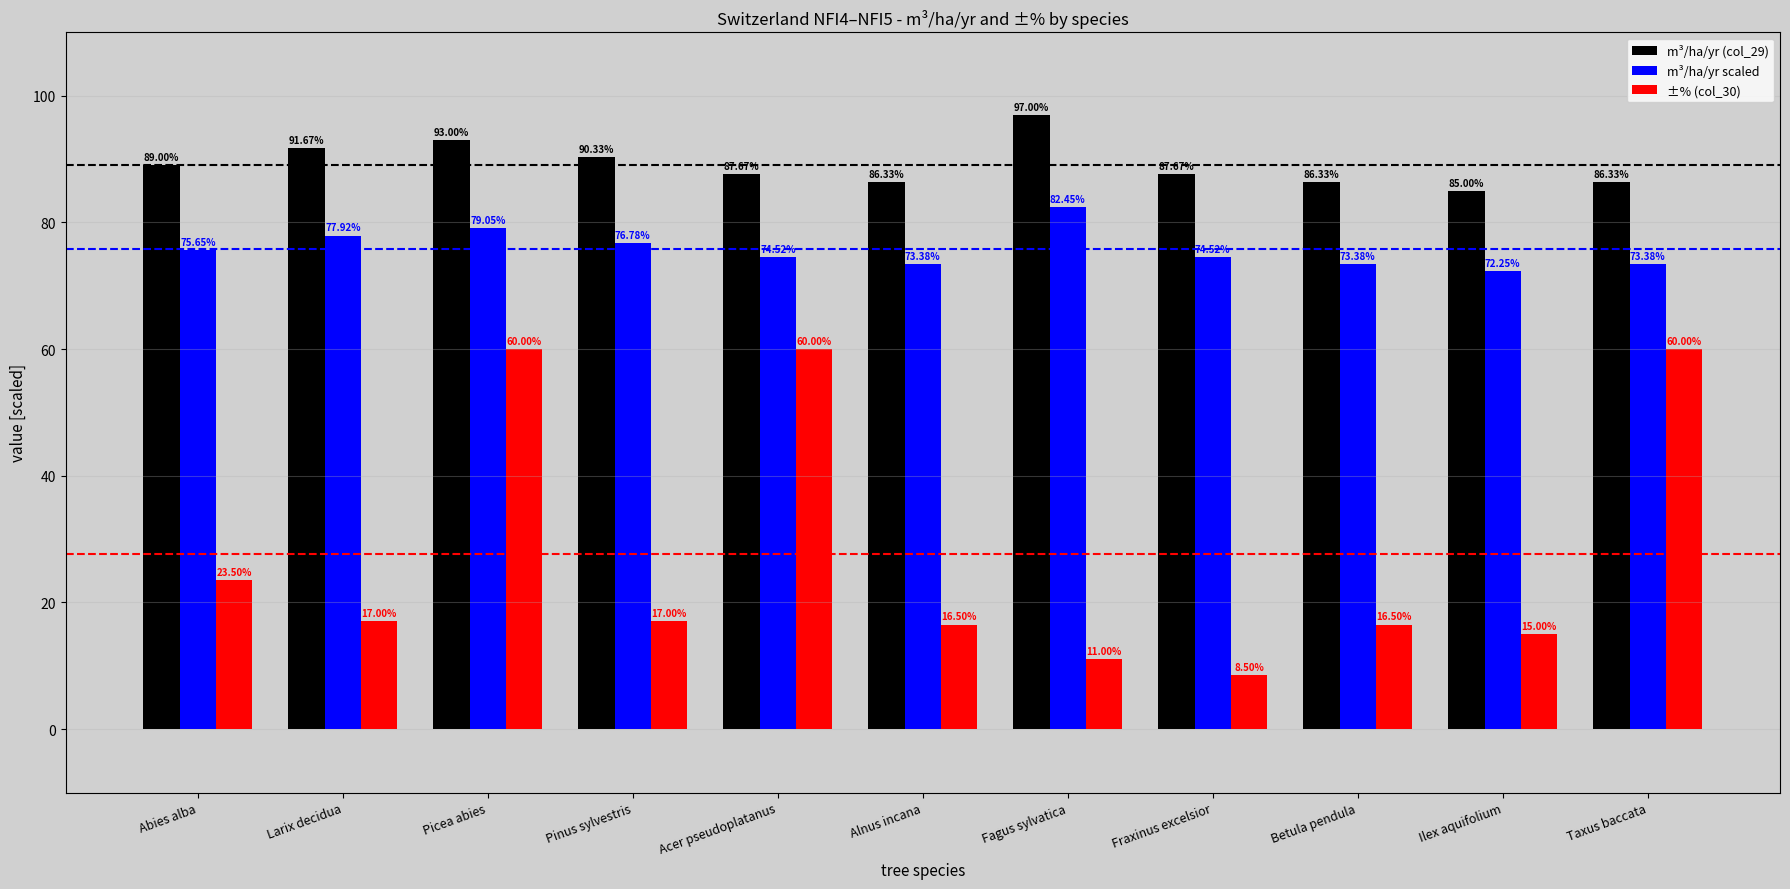

At how many categories does at least one series exceed 41?

11